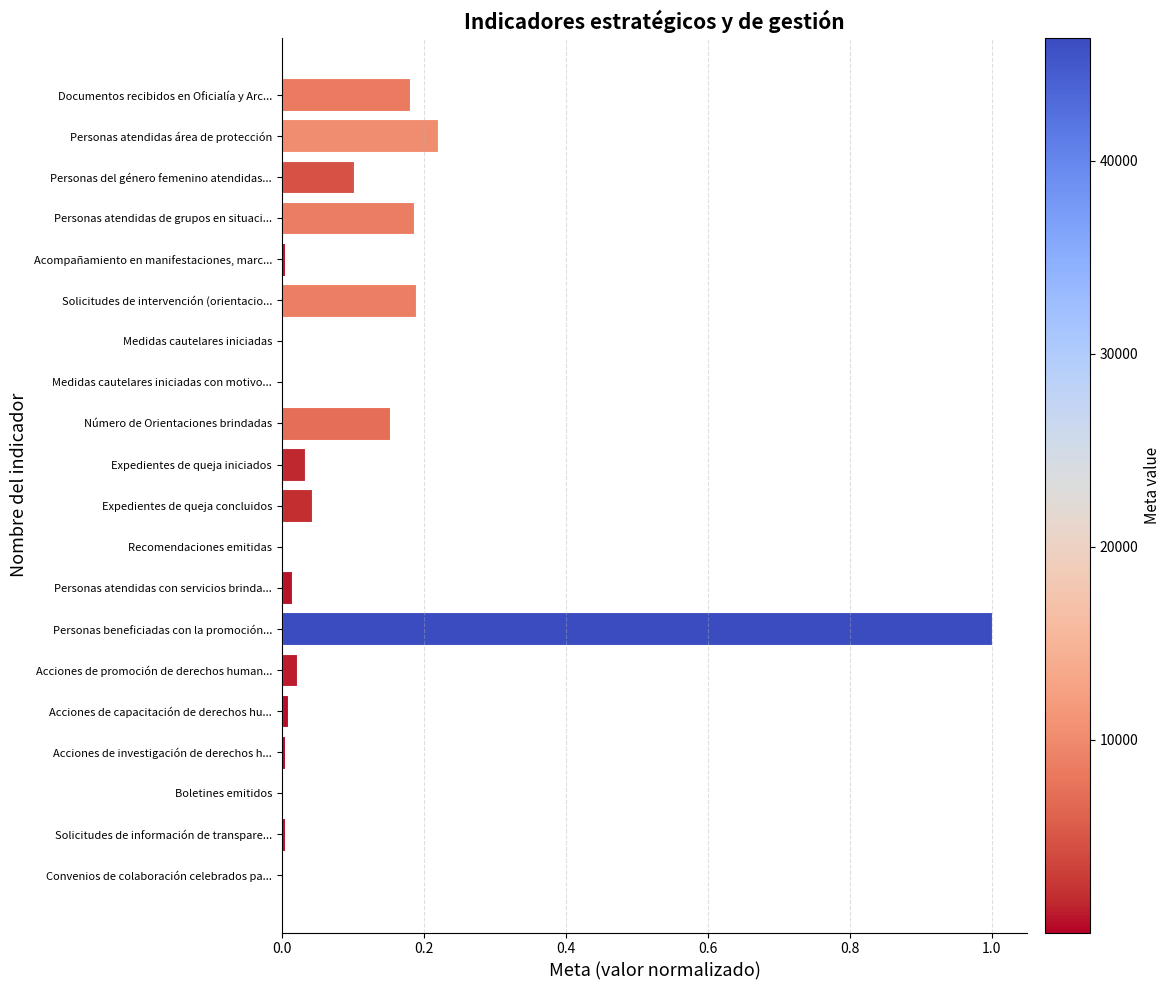

True or false: the data shows 0.2 at Número de Orientaciones brindadas.

True